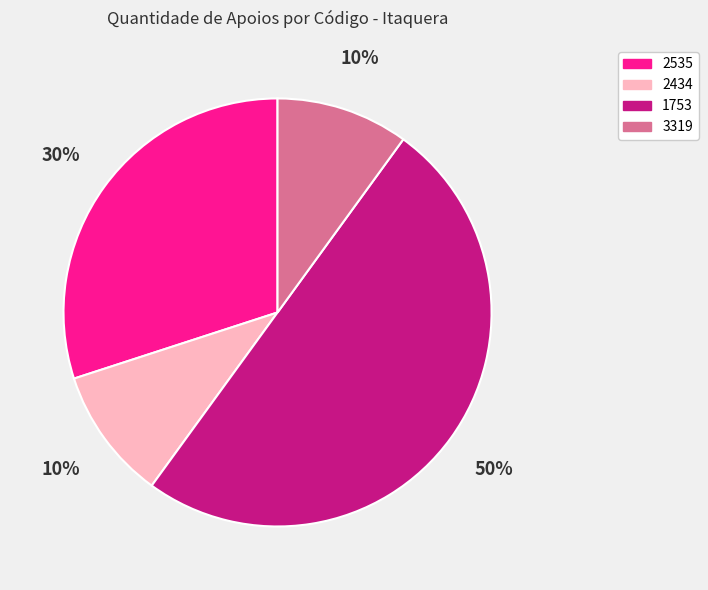

Which slice is the largest?

1753